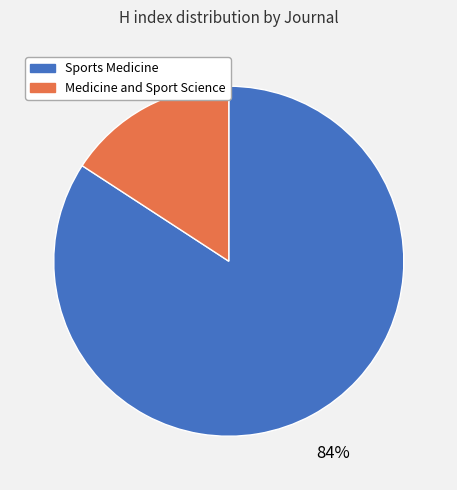

To the nearest percent, what percentage of the pie is Medicine and Sport Science?

16%